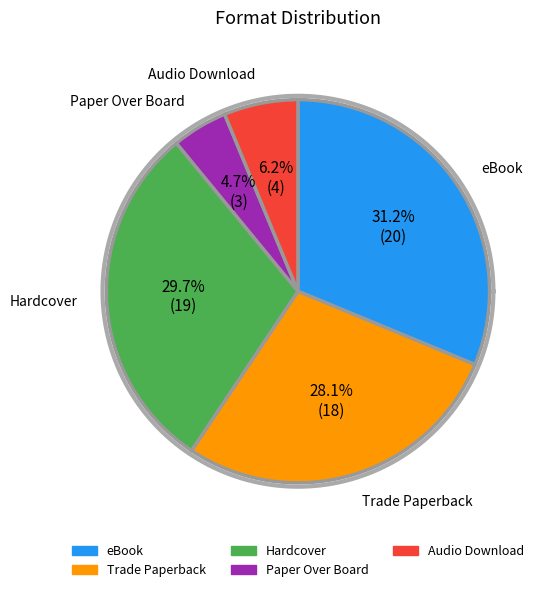

True or false: eBook accounts for 38% of the total.

False